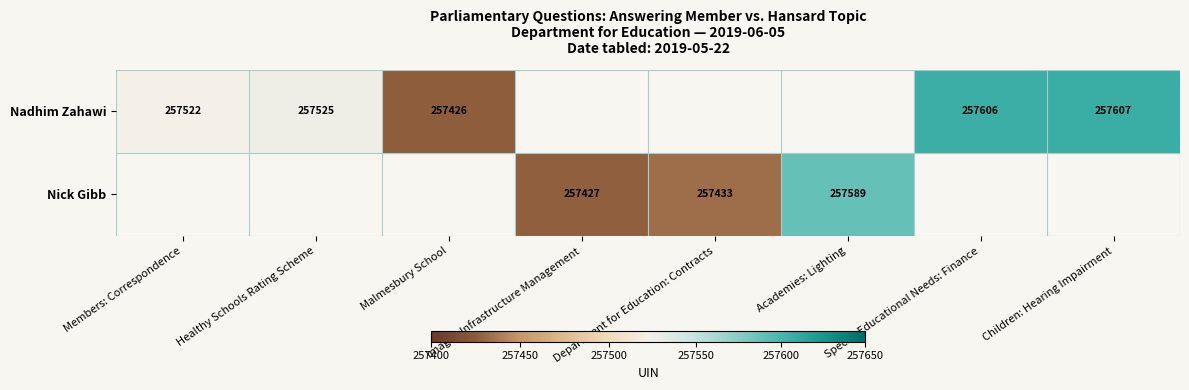

Which has a higher value, Special Educational Needs: Finance or Children: Hearing Impairment?

Children: Hearing Impairment